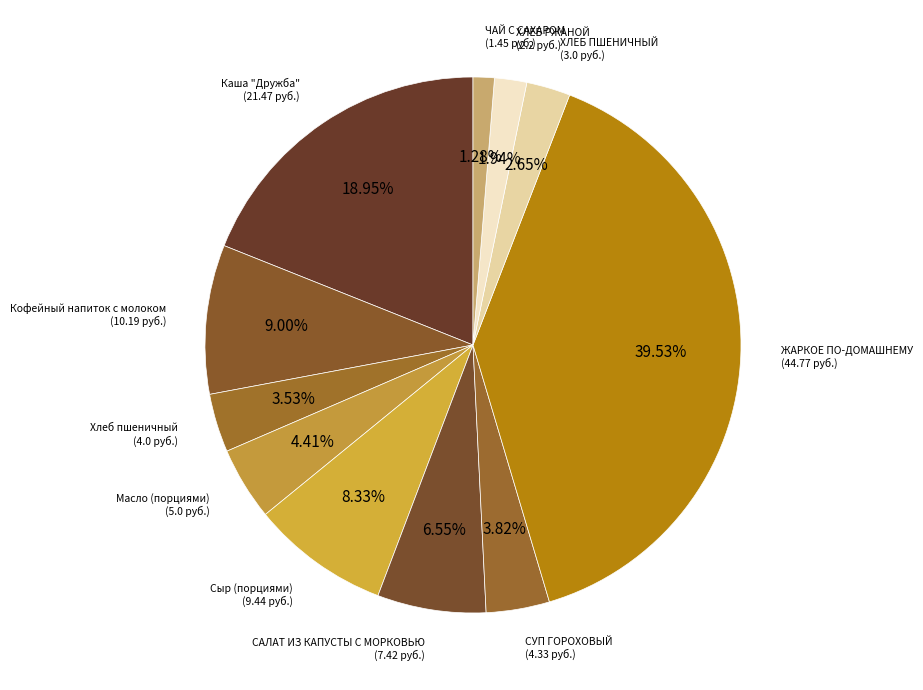

Is Сыр (порциями) the majority of the pie?

No